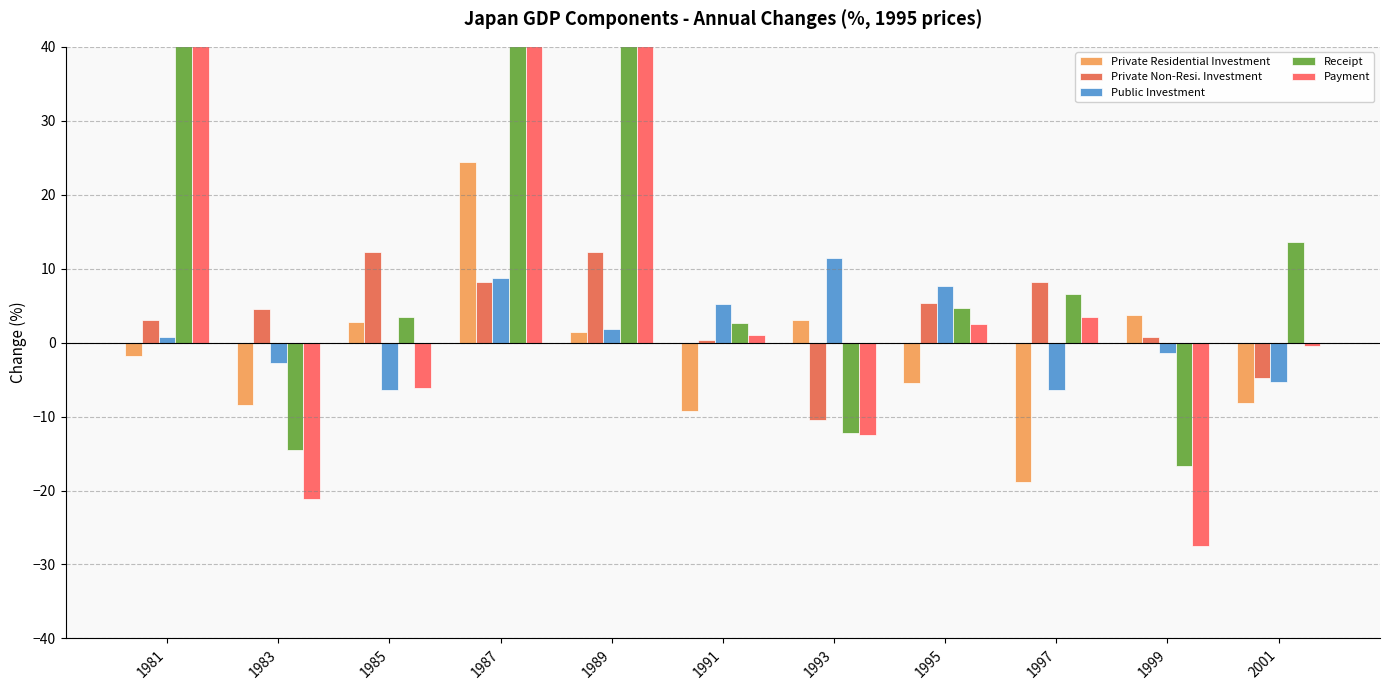

Are the bars grouped side by side (vs. stacked)?

Yes